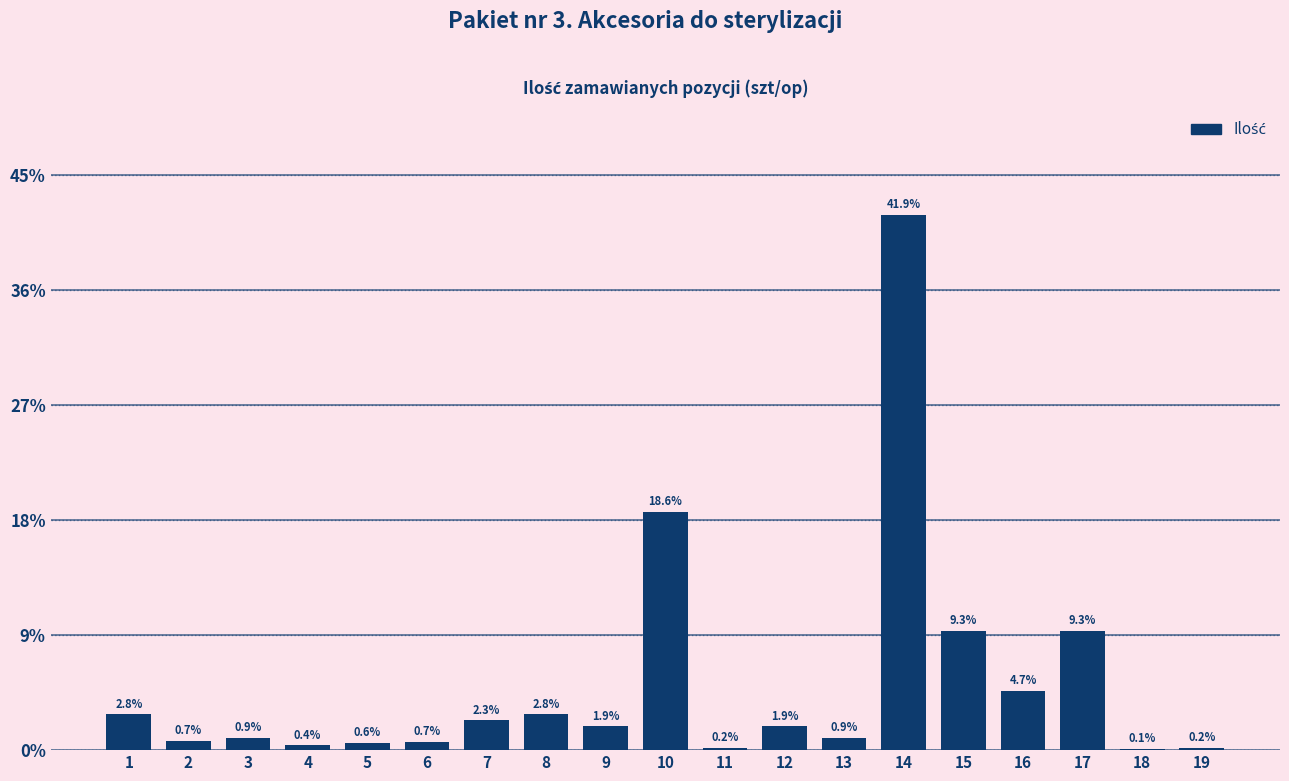

Reading left to right, list all the values displayed in this chart.

1=2.8	2=0.7	3=0.9	4=0.4	5=0.6	6=0.7	7=2.3	8=2.8	9=1.9	10=18.6	11=0.2	12=1.9	13=0.9	14=41.9	15=9.3	16=4.7	17=9.3	18=0.1	19=0.2